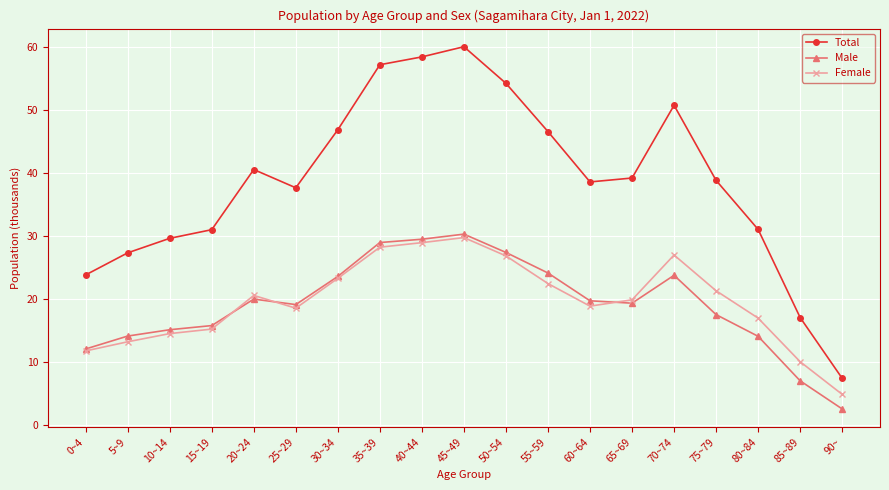

What is the sum of the Female values at 90~ and 40~44?

33.8